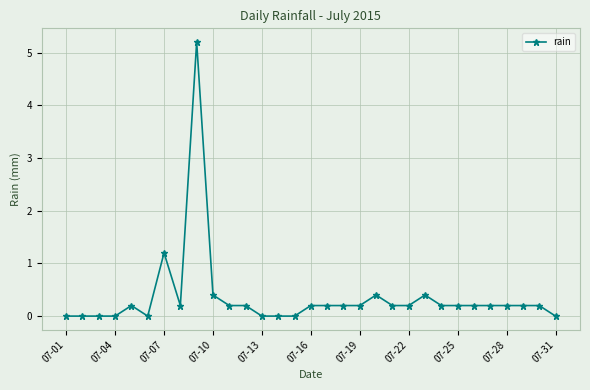

Does the chart display data point markers on the line(s)?

Yes